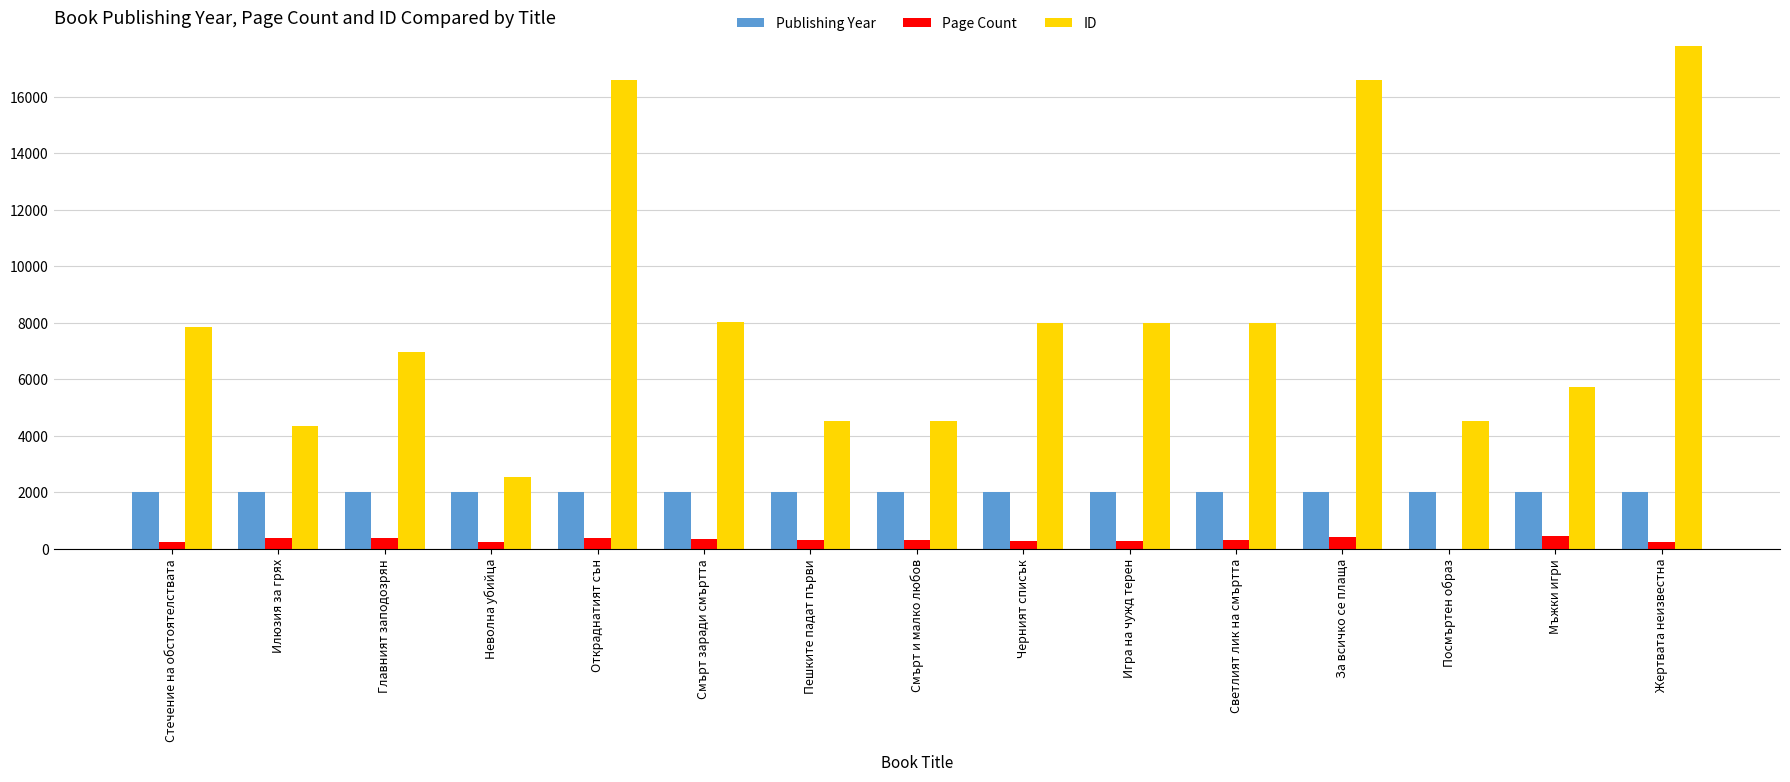

What is the maximum value for Publishing Year?

2005